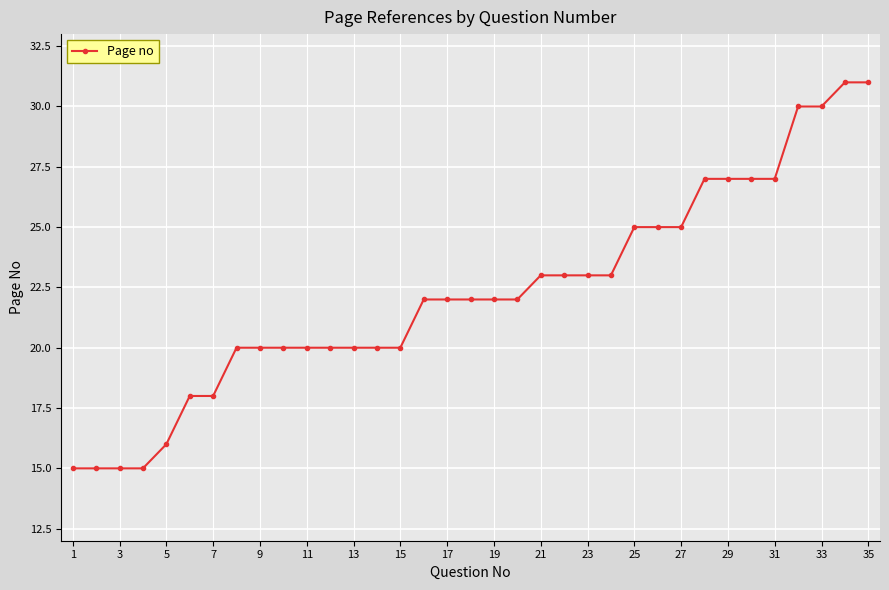

What is the maximum value shown in the chart?

31